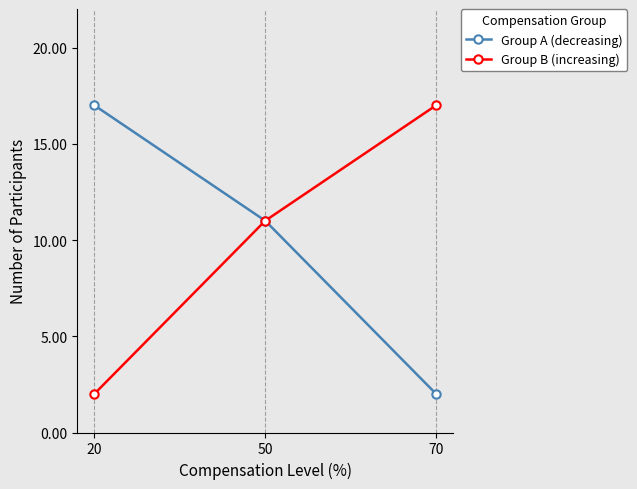

Reading right to left, list all the values displayed in this chart.

Group A (decreasing): 70=2	50=11	20=17
Group B (increasing): 70=17	50=11	20=2